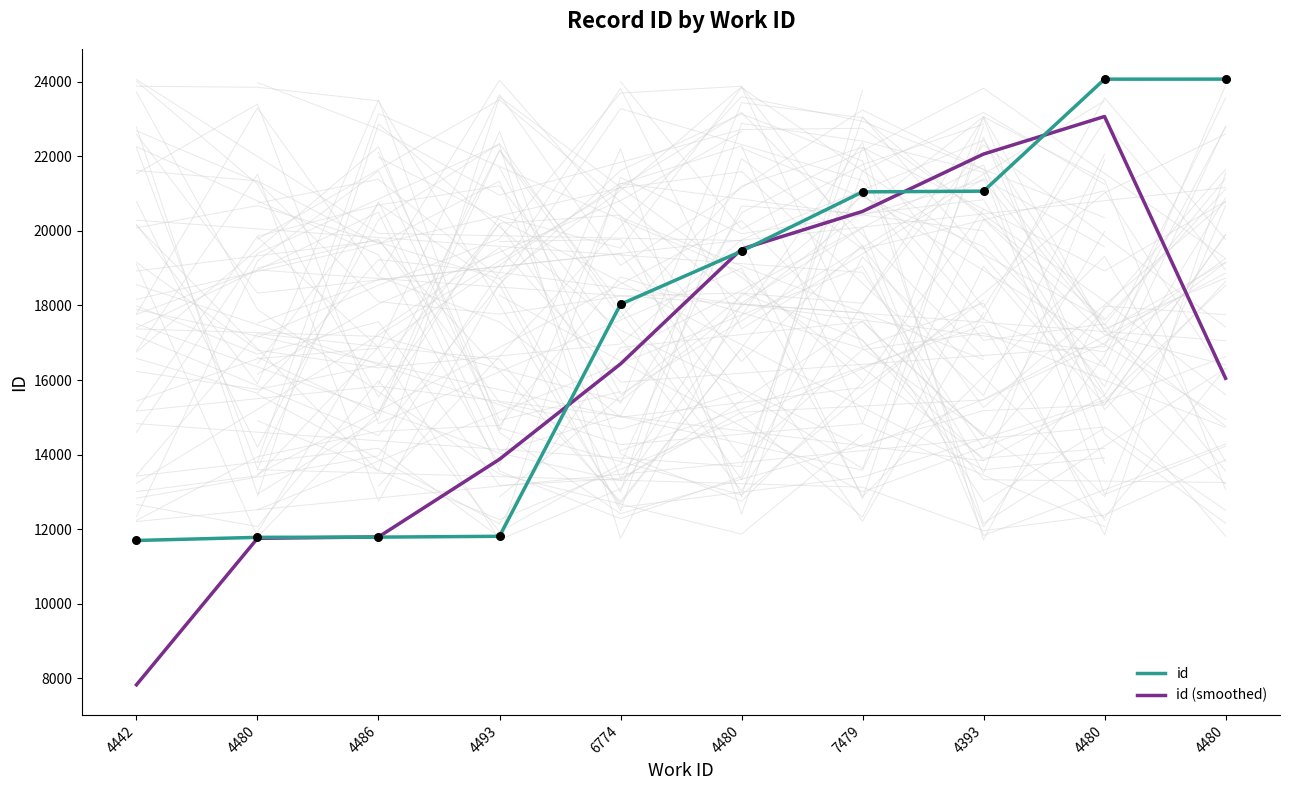

Is the value of id at 4493 greater than the value of id (smoothed) at 6774?

No